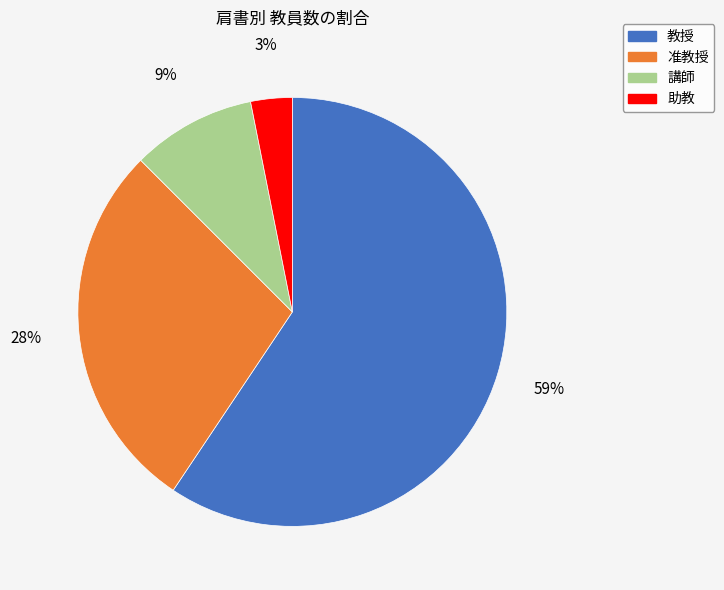

How many slices are in this pie chart?

4